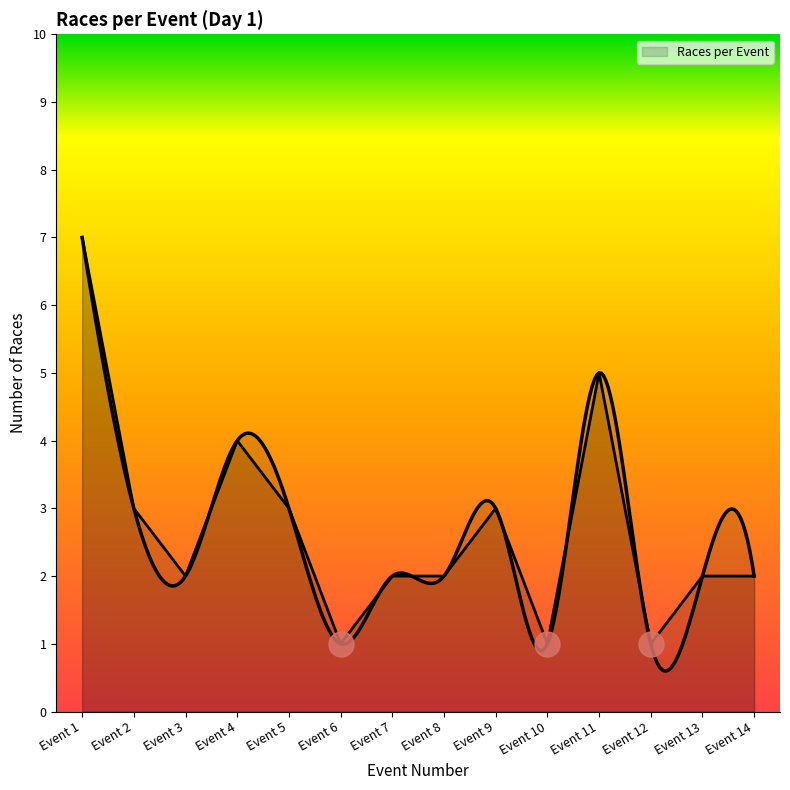

Reading left to right, transcribe all the data shown in this chart.

7	3	2	4	3	1	2	2	3	1	5	1	2	2